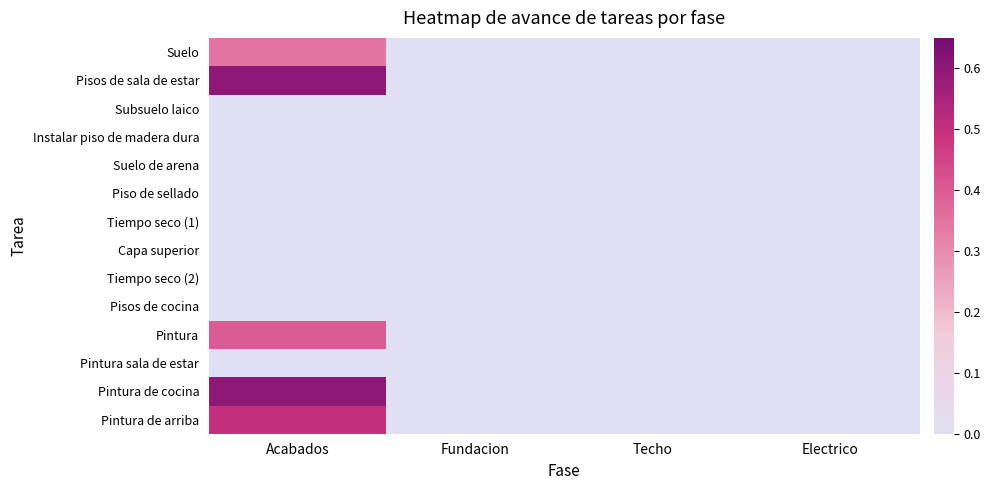

What is the maximum value shown in the chart?

0.6